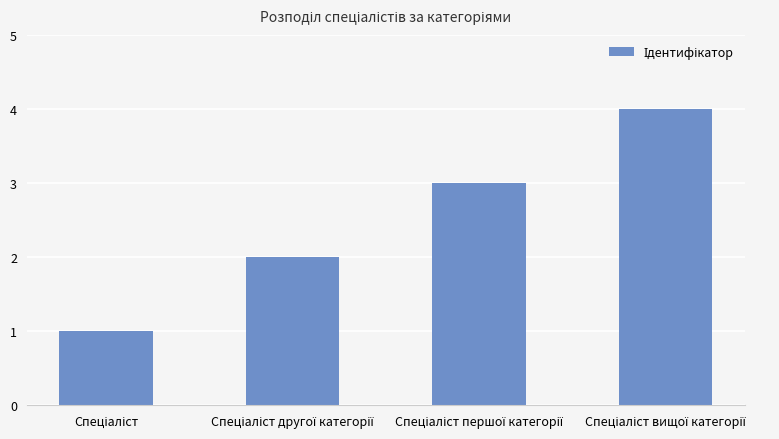

What is the maximum value shown in the chart?

4